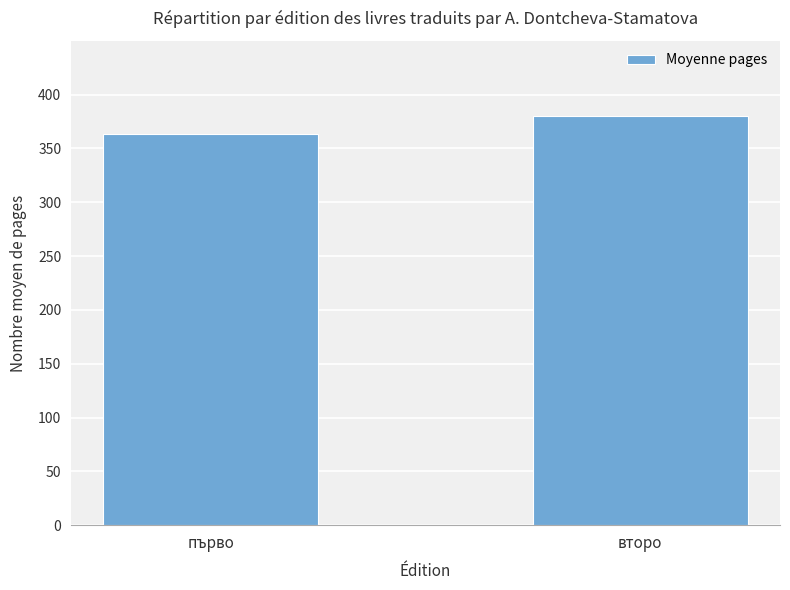

List the labels in order of value, smallest first.

първо, второ